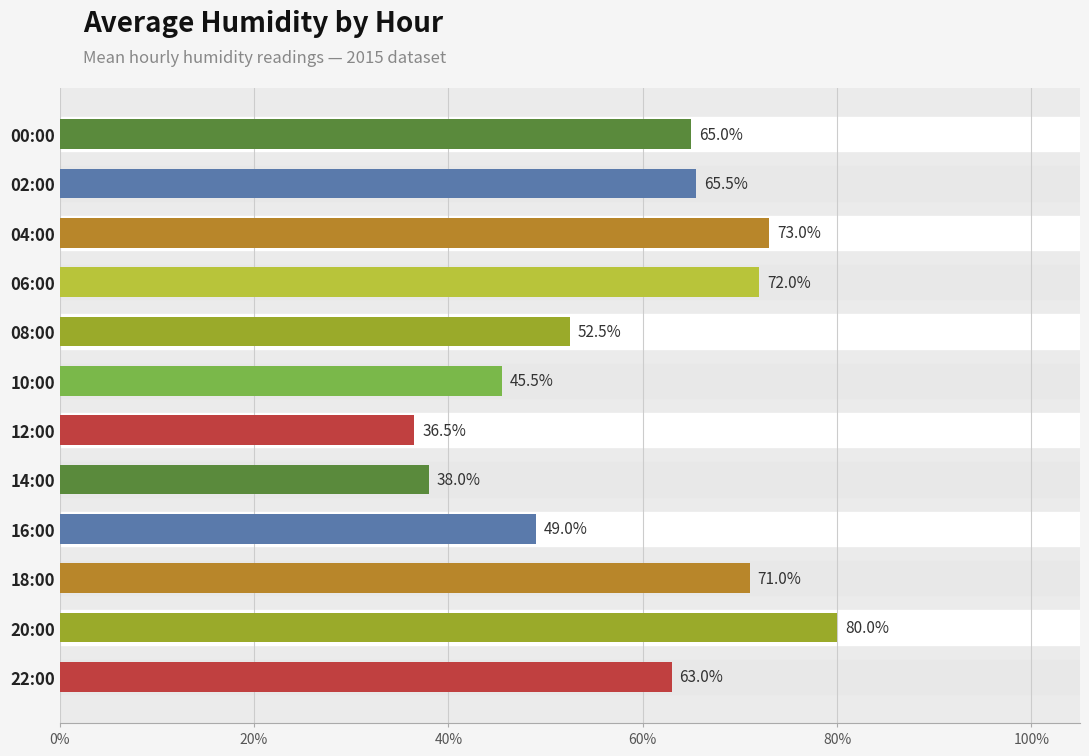

Is it true that the value at 12:00 is 36.5?

True